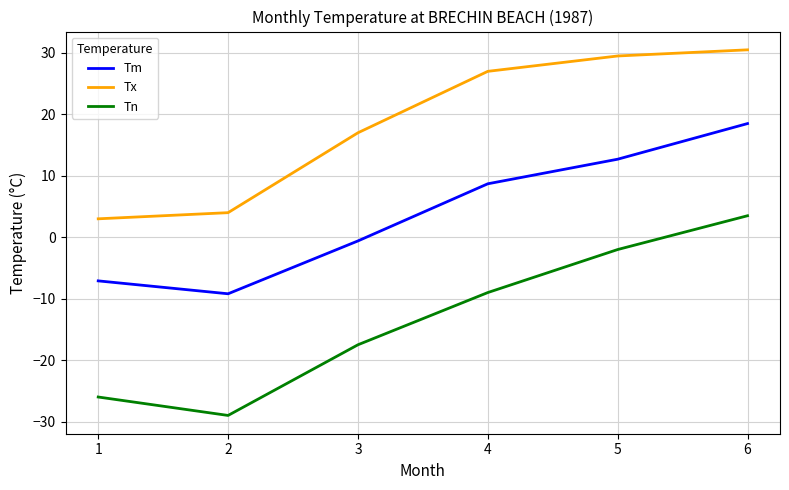

Where is Tn nearest to the value -12?

4